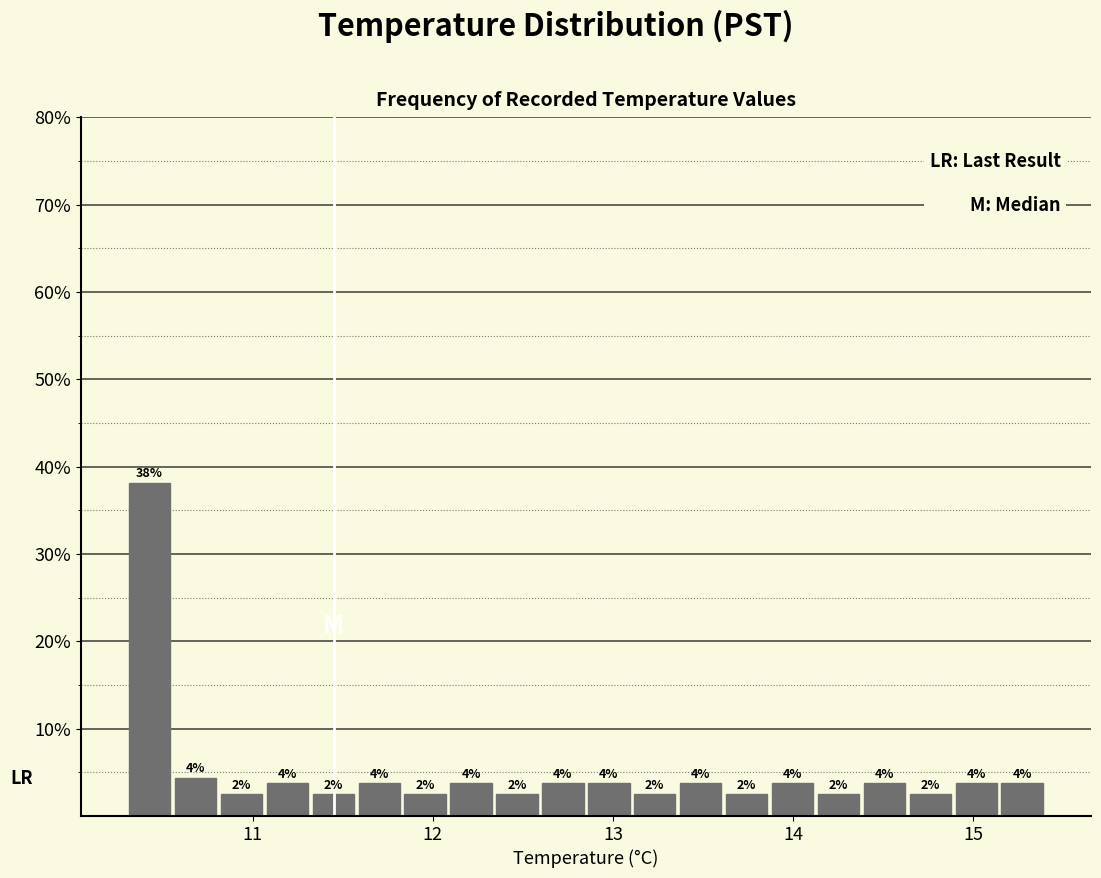

Read against the x-axis, roughly where is the centre of the tallest bar?

10.4